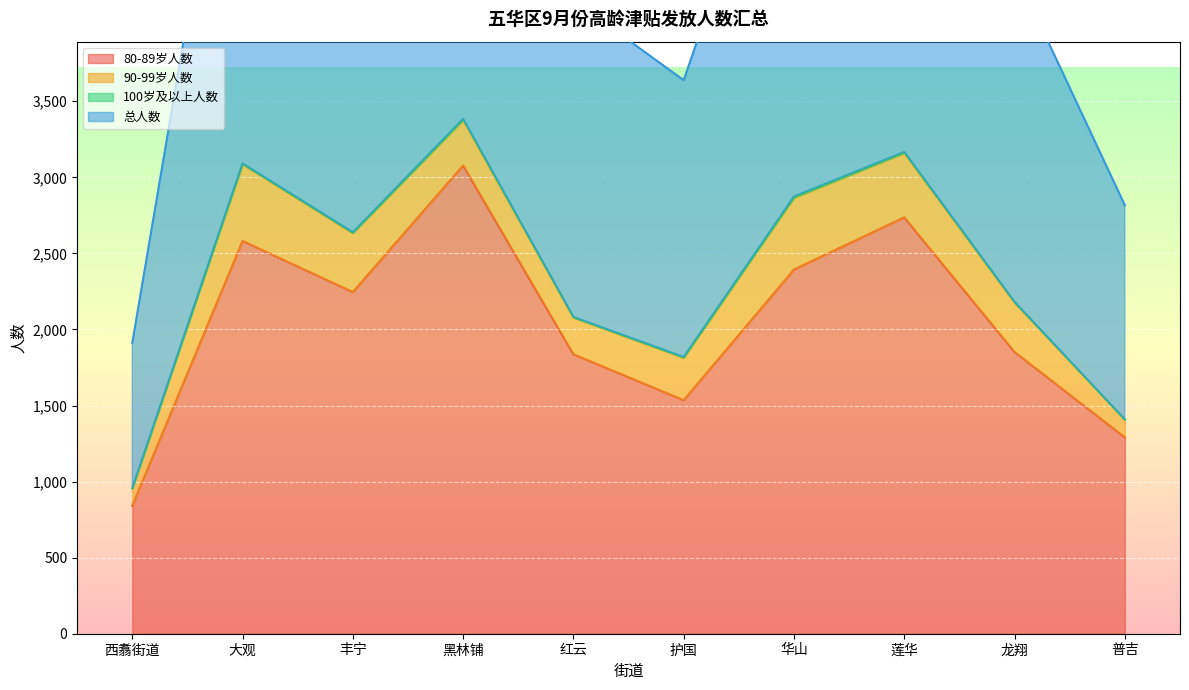

True or false: 80-89岁人数 and 总人数 cross at least once.

False